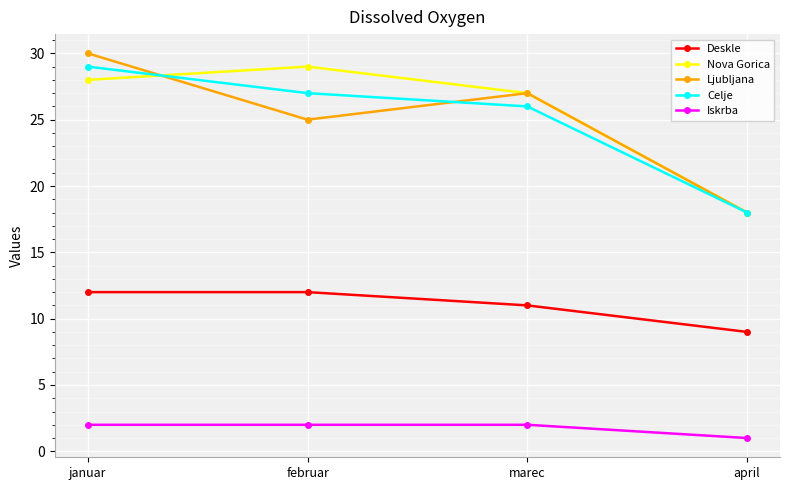

Is the value of Iskrba at marec greater than the value of Deskle at januar?

No